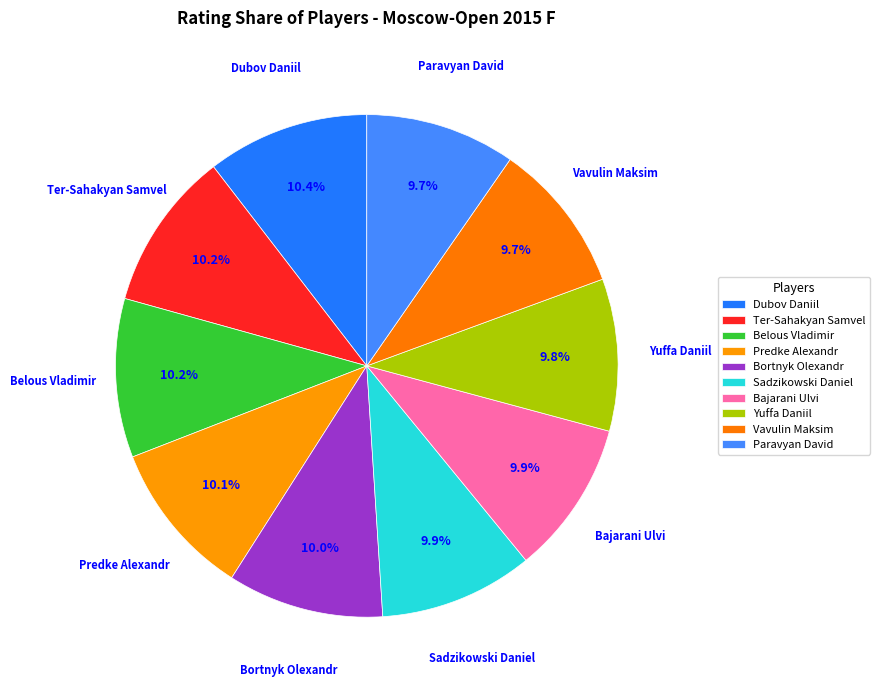

To the nearest percent, what is the average slice percentage?

10%